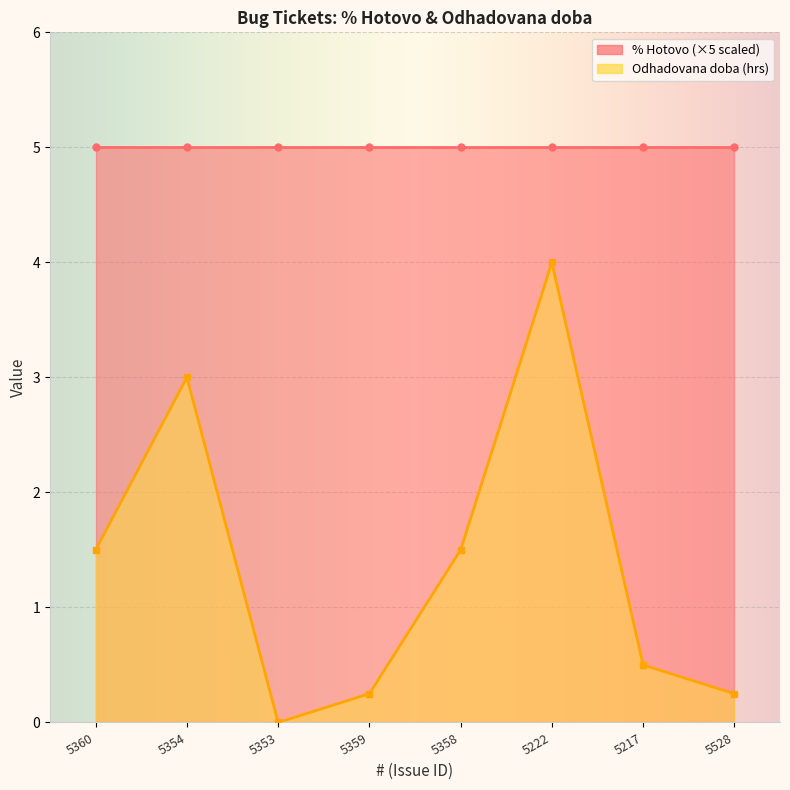

Reading right to left, transcribe all the data shown in this chart.

5528=0.2	5217=0.5	5222=4.0	5358=1.5	5359=0.2	5353=0.0	5354=3.0	5360=1.5